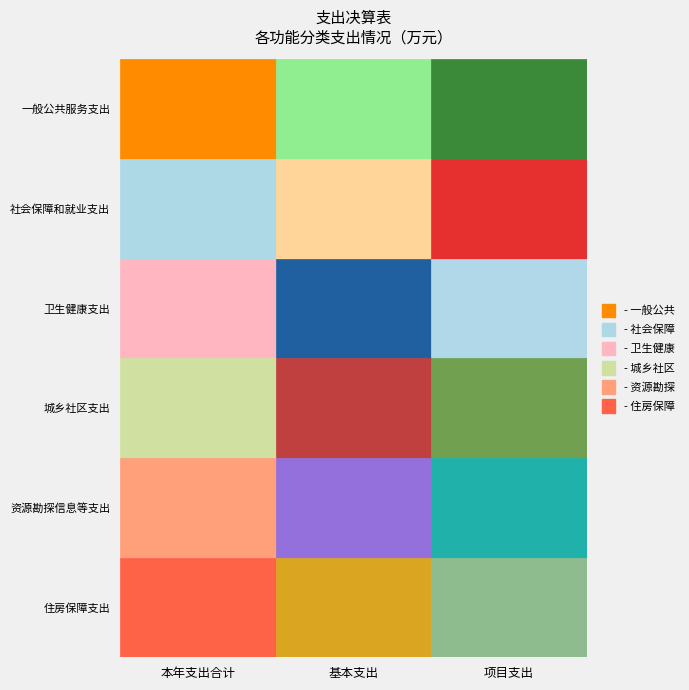

At how many categories does at least one series exceed 1296?

2